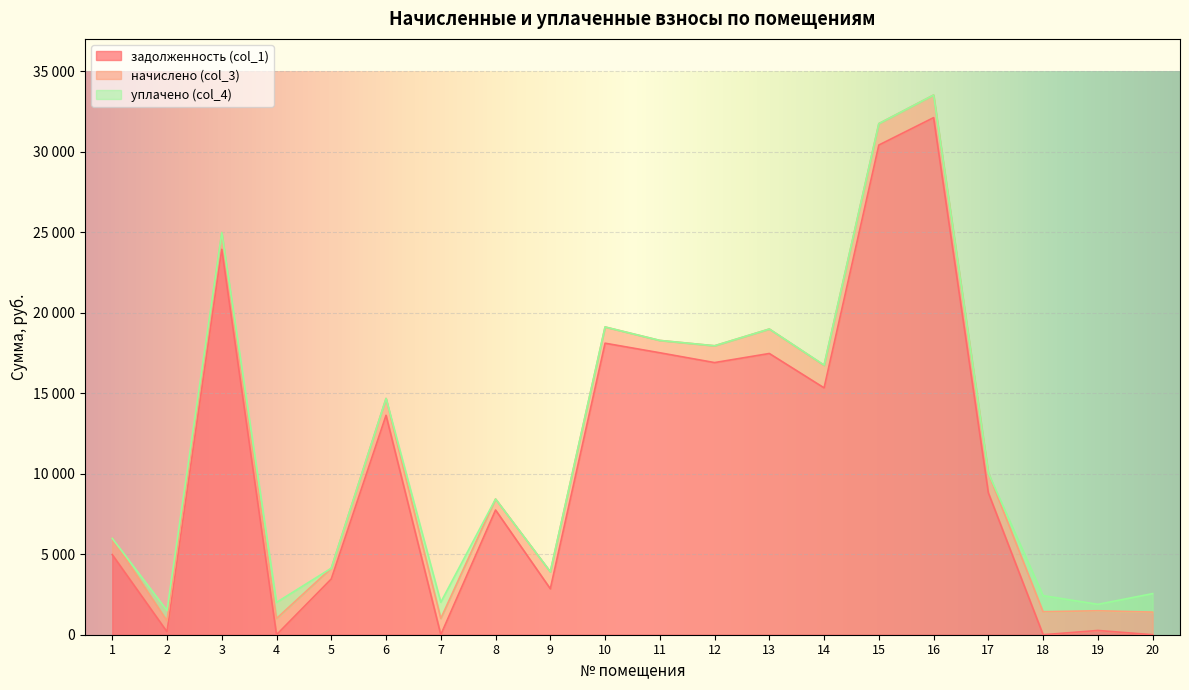

At which category is the sum across all series the highest?

16